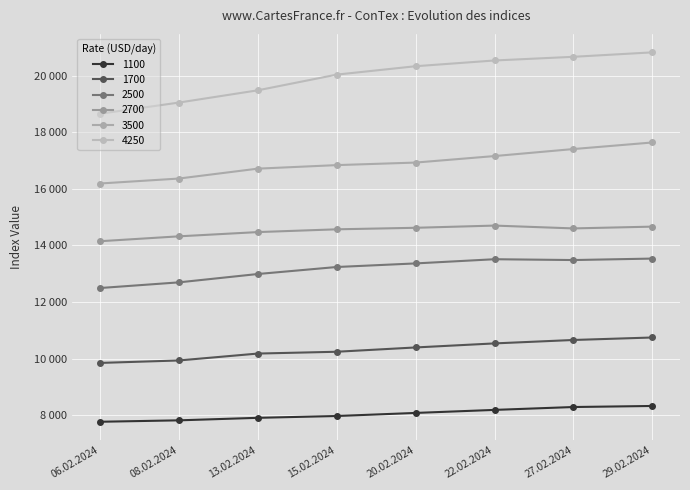

At how many categories does at least one series exceed 18898?

7